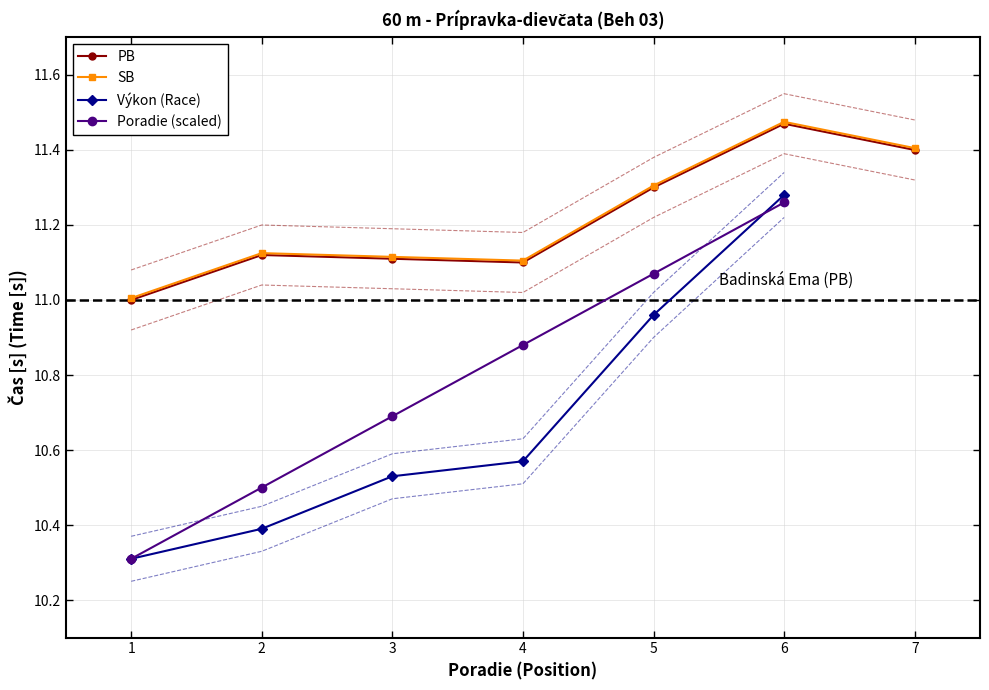

Which series has the largest total across all categories?

PB